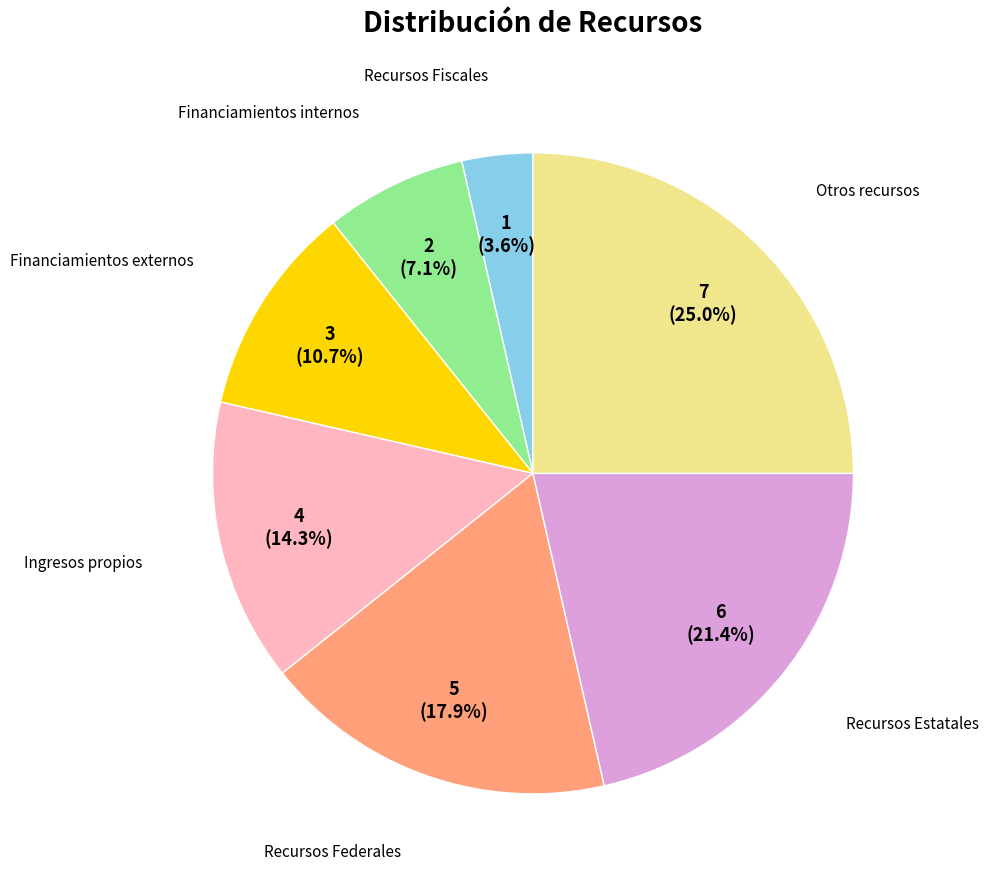

Does any single category account for the majority?

No